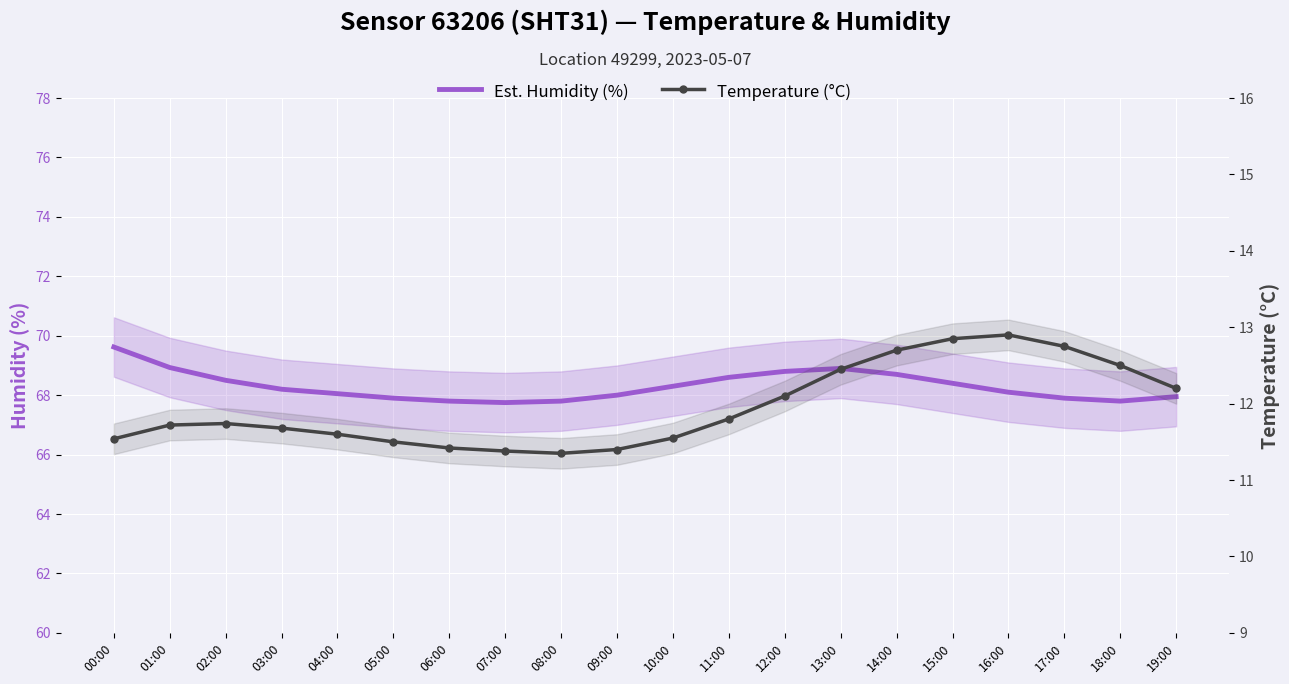

Rank the series at 16:00 from highest to lowest value.

humidity, temperature